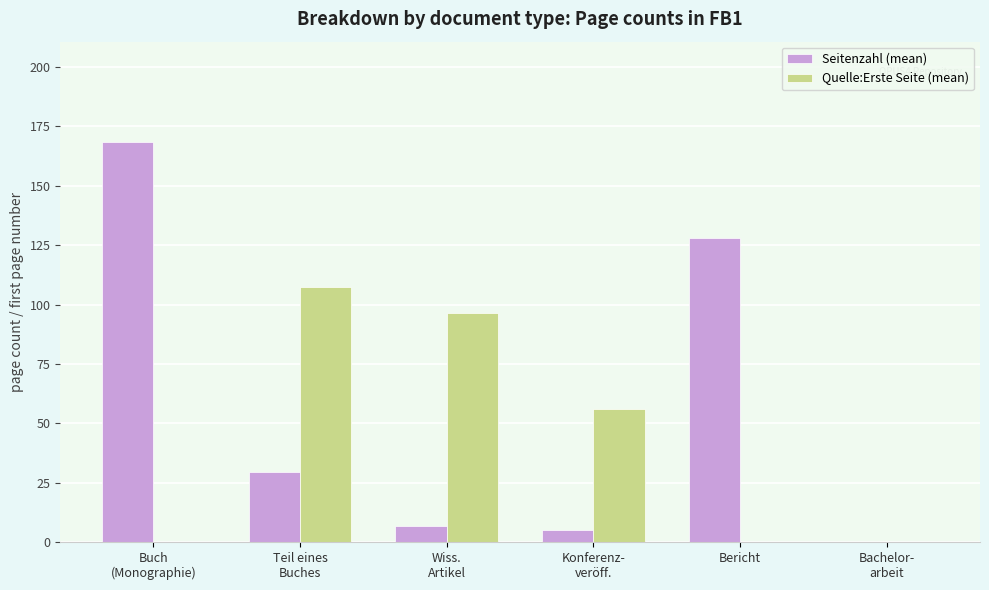

Reading left to right, transcribe all the data shown in this chart.

Seitenzahl (mean): Buch
(Monographie)=168.6	Teil eines
Buches=29.4	Wiss.
Artikel=6.9	Konferenz-
veröff.=5.0	Bericht=128.0	Bachelor-
arbeit=0.0
Quelle:Erste Seite (mean): Buch
(Monographie)=0.0	Teil eines
Buches=107.6	Wiss.
Artikel=96.6	Konferenz-
veröff.=56.0	Bericht=0.0	Bachelor-
arbeit=0.0